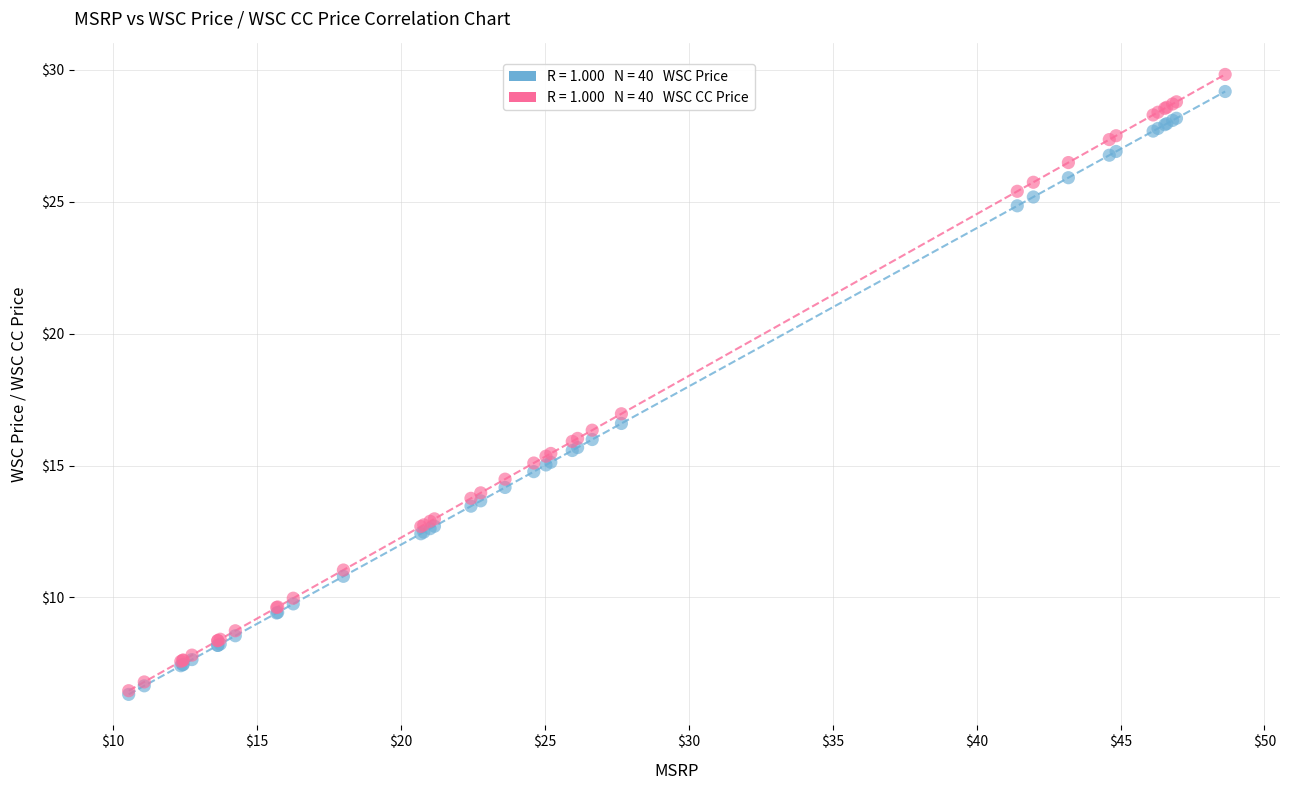

Across all series, what Y value is closest to 18?

17.0